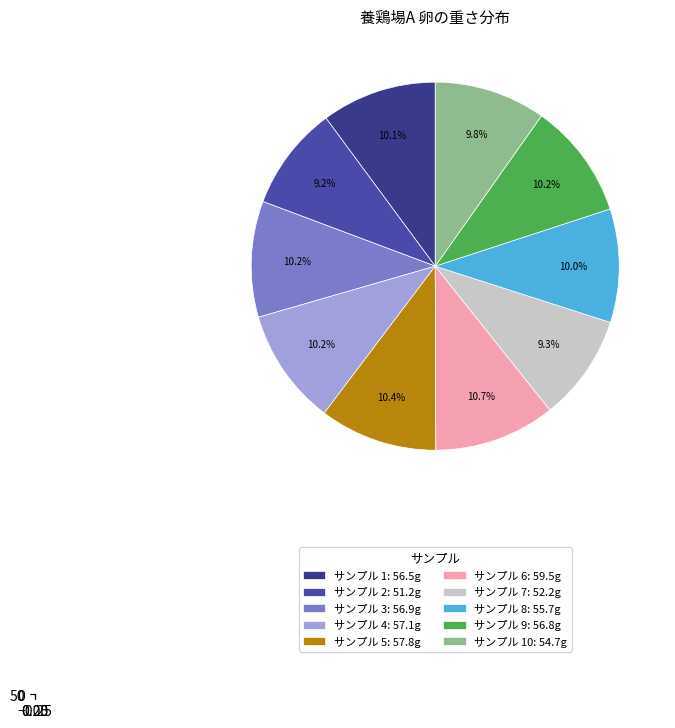

What is the change in value from 6 to 8?

-3.8